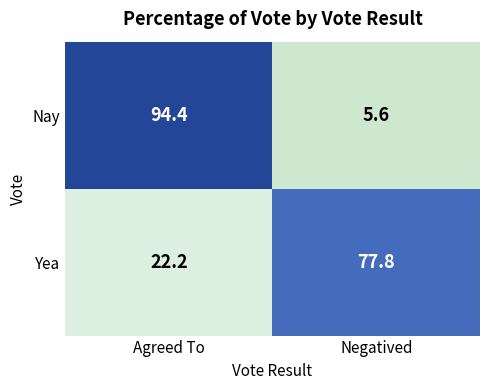

Which series has the largest range (max minus min)?

Nay